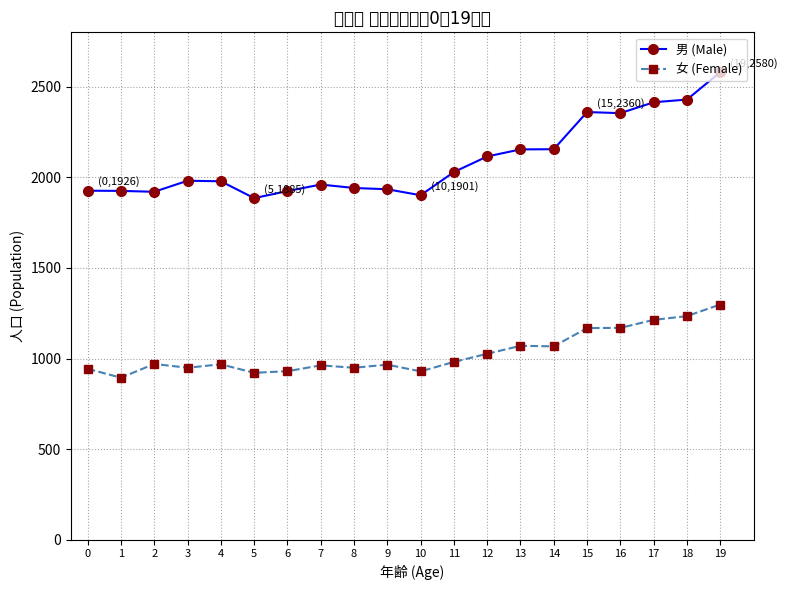

Where is the first local minimum for 女 (Female)?

1